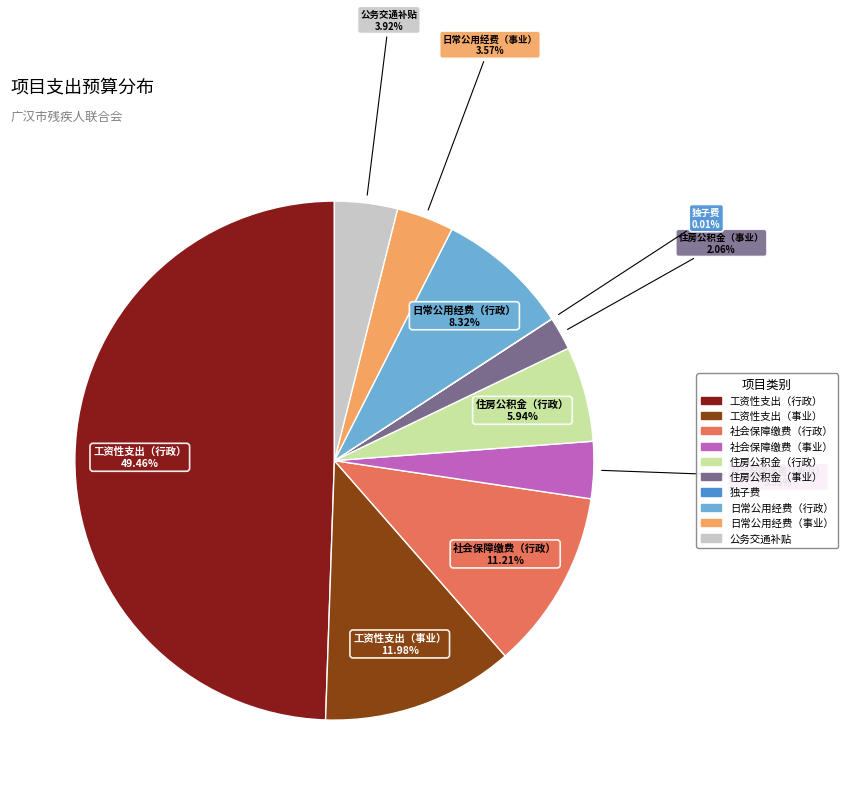

What percentage is the 社会保障缴费（行政） slice, to the nearest percent?

11%